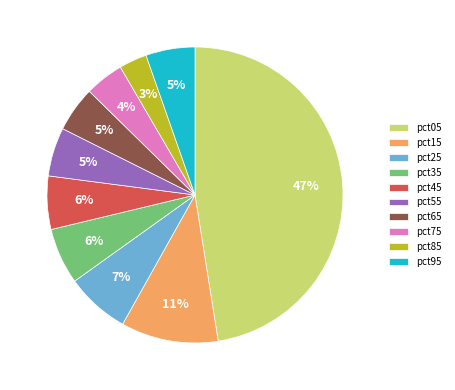

What percentage is the pct05 slice, to the nearest percent?

47%